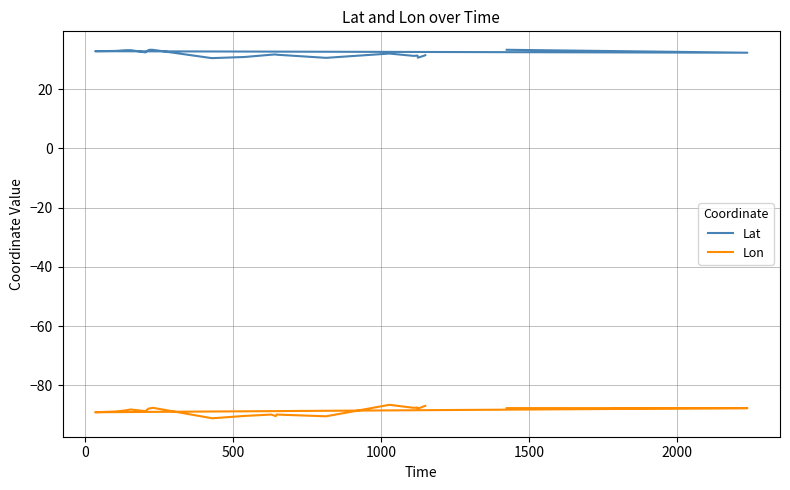

Where is the first local minimum for Lon?

500